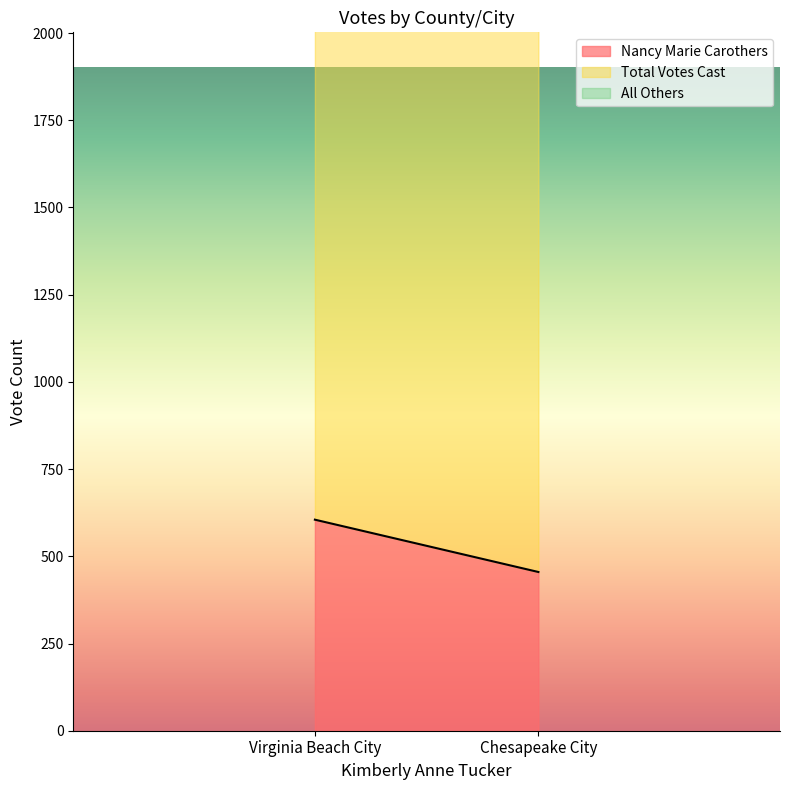

What is the spread (max minus min) of values at Chesapeake City?

1702